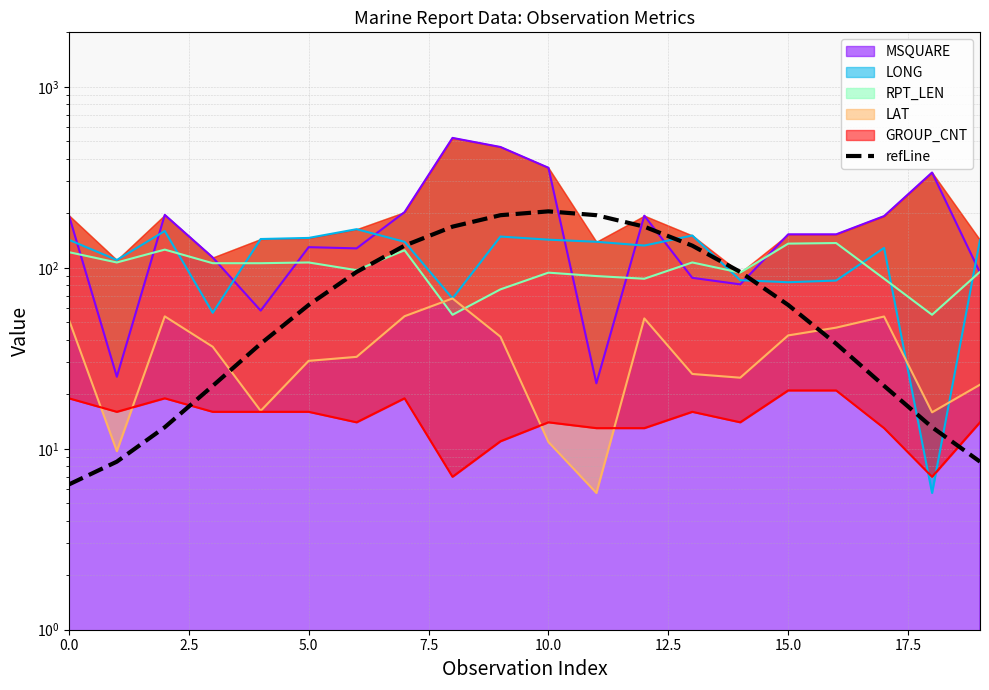

Reading left to right, transcribe all the data shown in this chart.

6.3	8.5	13.2	22.3	38.1	62.3	94.9	132.5	168.7	195.2	205.0	195.2	168.7	132.5	94.9	62.3	38.1	22.3	13.2	8.5